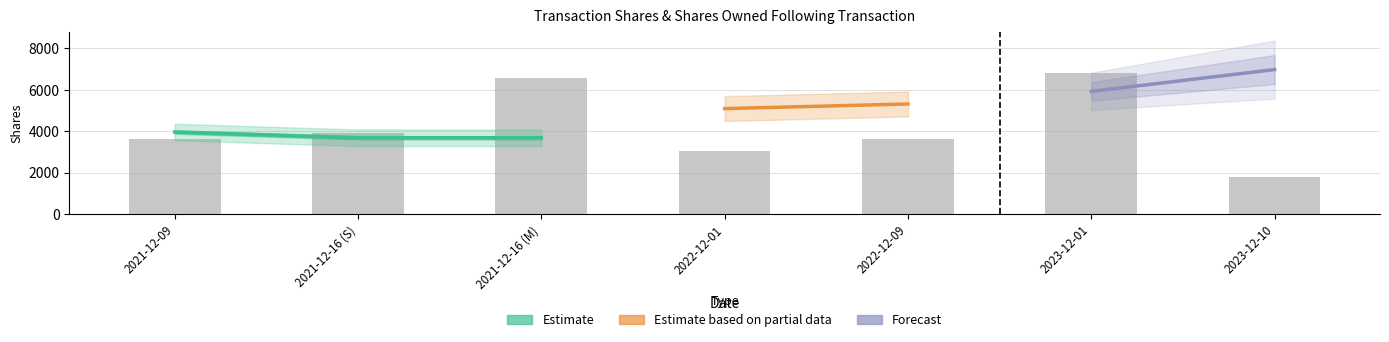

The value at 2021-12-09 is 3645. True or false?

True